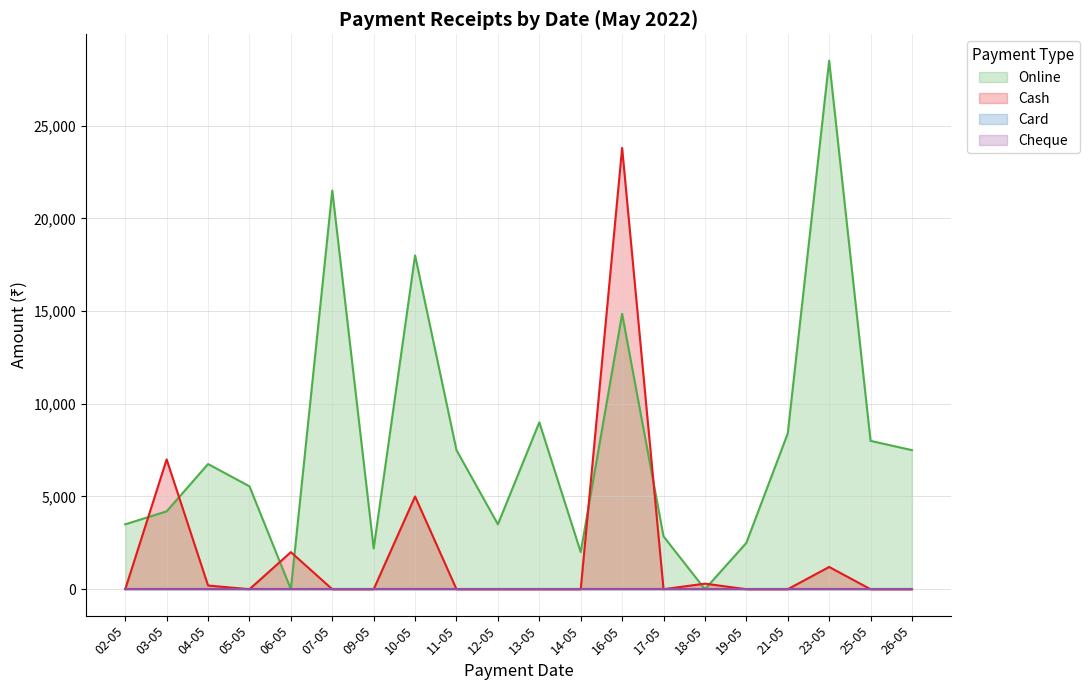

At which category does Online reach its first local valley?

06-05